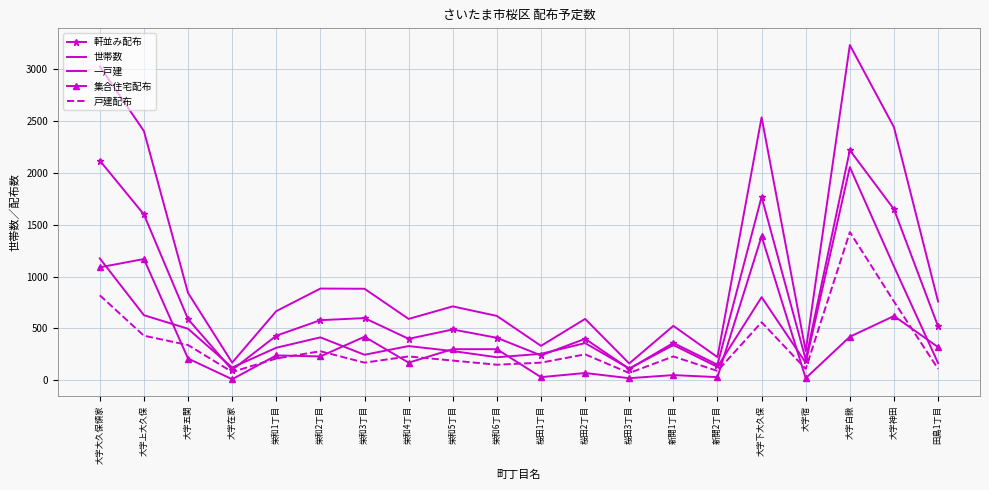

The 世帯数 series shows 170 at 大字在家. True or false?

True